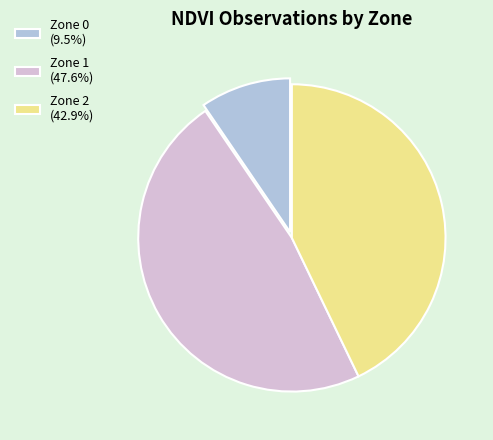

How many slices are in this pie chart?

3